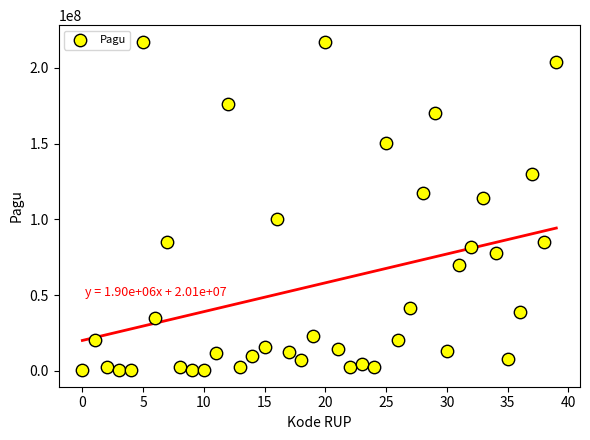

What Y value in the scatter plot is closest to 108830000?

114296000